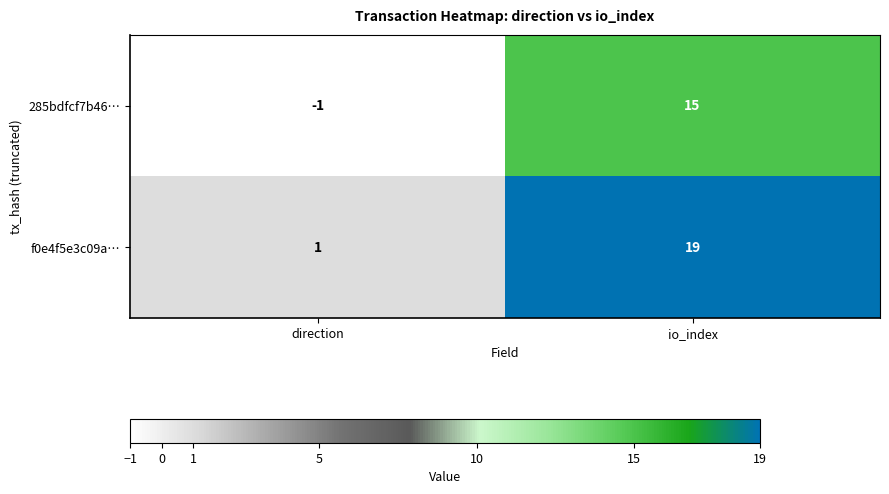

What is the sum of all f0e4f5e3c09a… values?

20